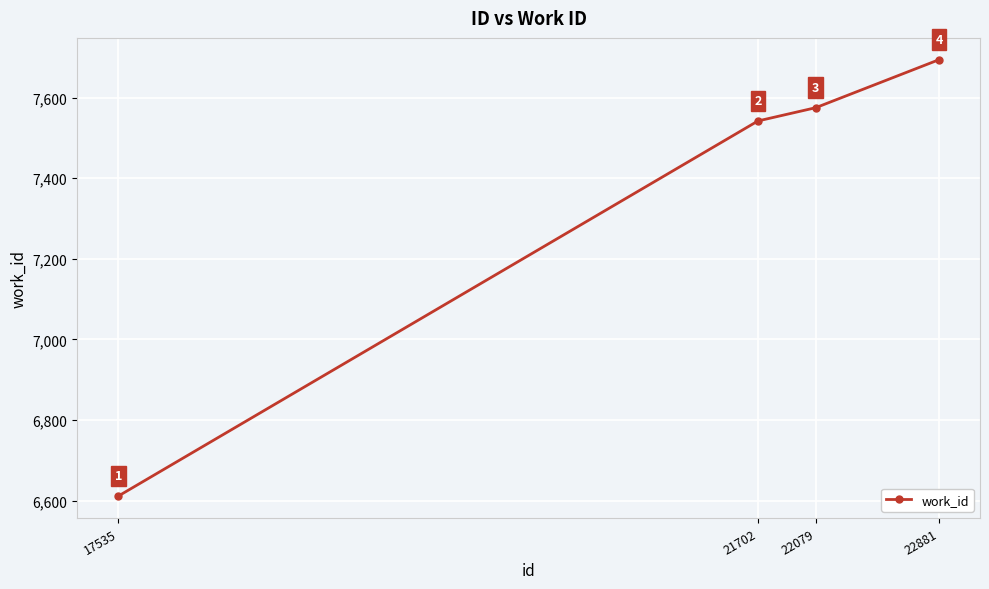

List the labels in order of value, largest first.

22881, 22079, 21702, 17535